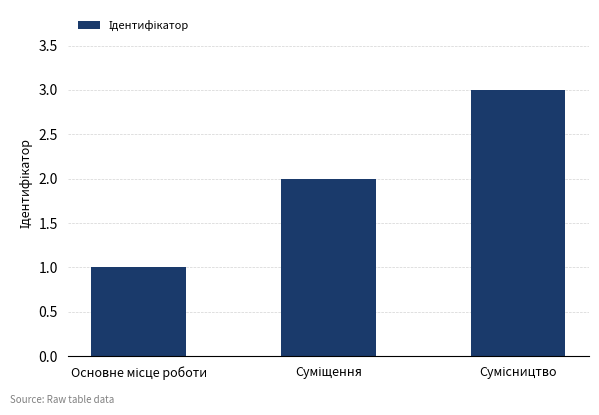

What is the greatest value displayed?

3